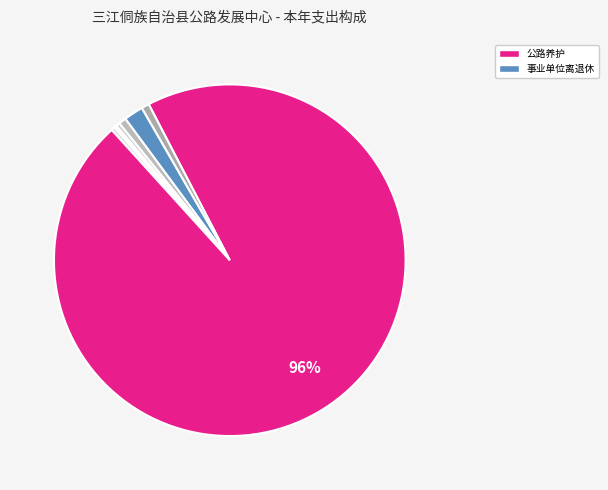

How many segments does this pie chart have?

8